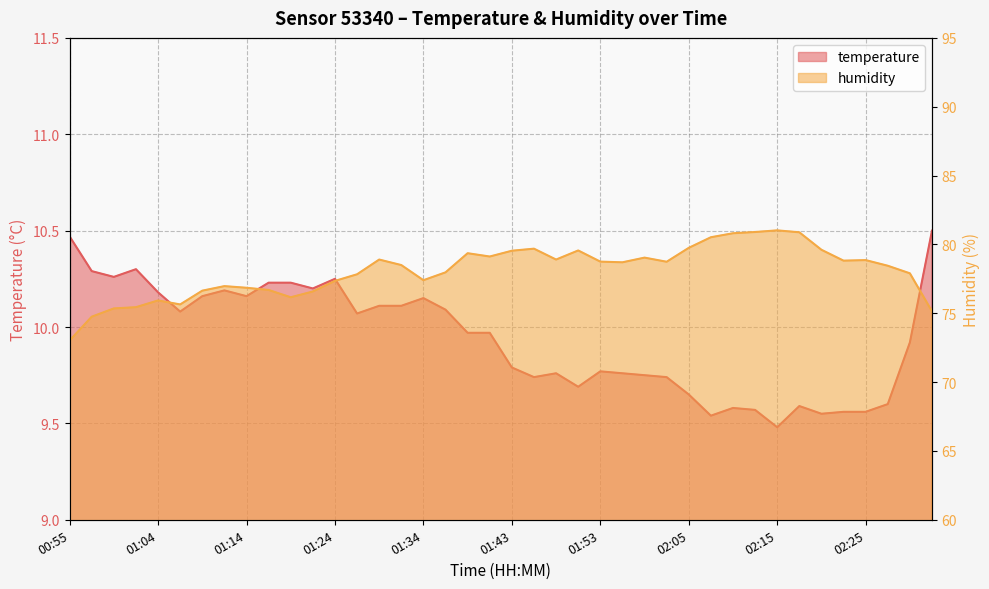

What is the highest value of the temperature series?

10.5